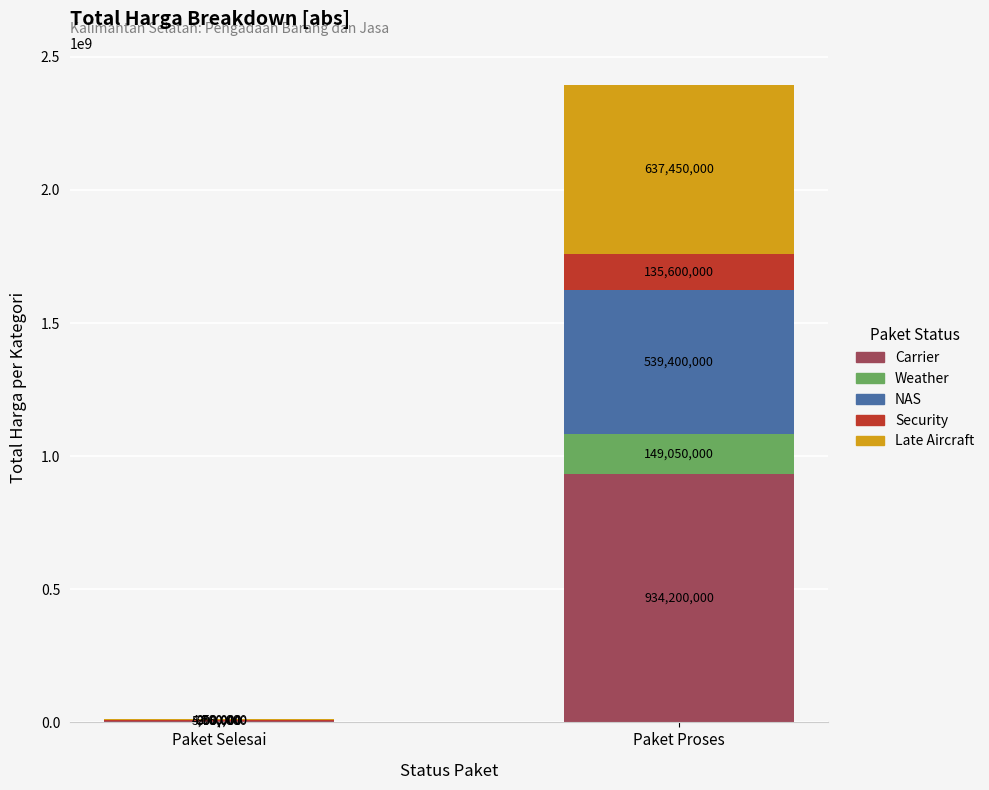

What is the approximate value of Carrier at Paket Selesai, to the nearest 10?

5760000